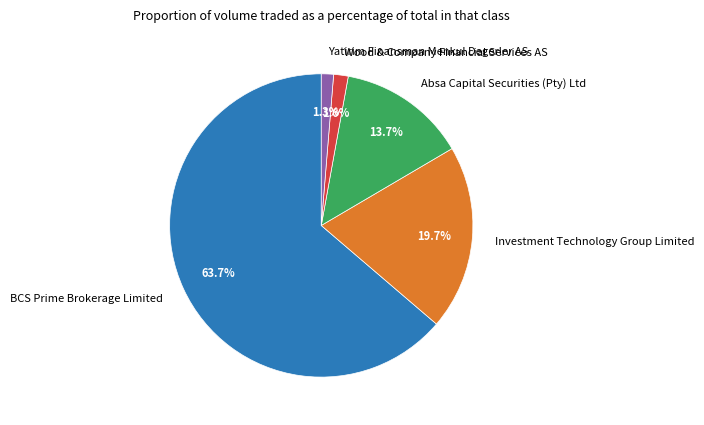

What is the total percentage of Investment Technology Group Limited and Yatirim Finansman Menkul Degerler AS?

21.0%